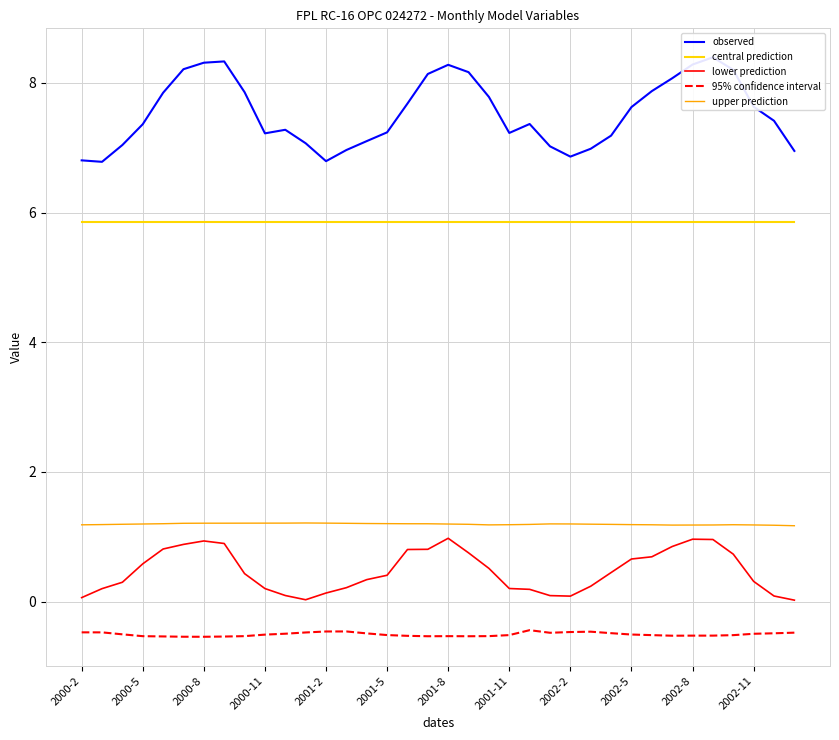

True or false: lower prediction and 95% confidence interval cross at least once.

False